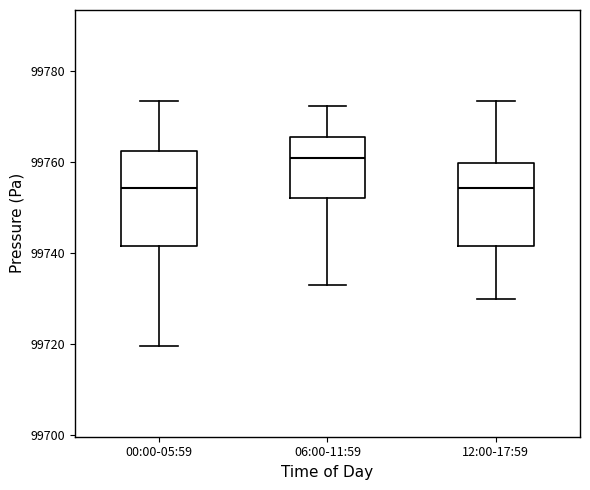

Reading left to right, read every box against the y-axis: the position of its median line, the range the box covers, and the ends of its whiskers. The values are not printed on the chart, so give them approximately, as read against the axis.

00:00-05:59: median 99754, box 99742 to 99762, whiskers 99720 to 99774
06:00-11:59: median 99760, box 99752 to 99766, whiskers 99734 to 99772
12:00-17:59: median 99754, box 99742 to 99760, whiskers 99730 to 99774